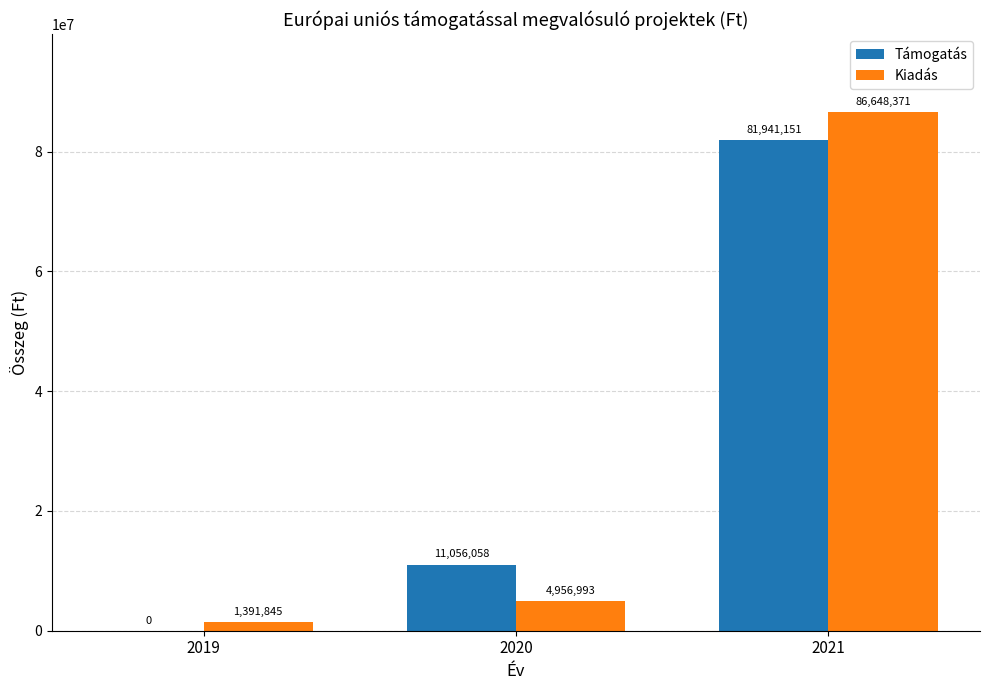

Is the value of Kiadás at 2020 greater than the value of Támogatás at 2021?

No